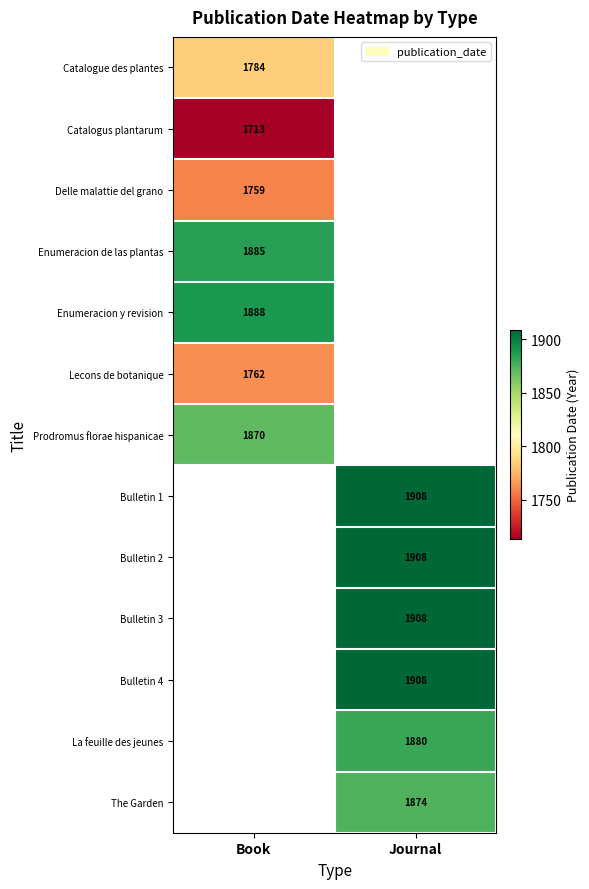

True or false: Enumeracion de las plantas has a value of 1885 at Book.

True